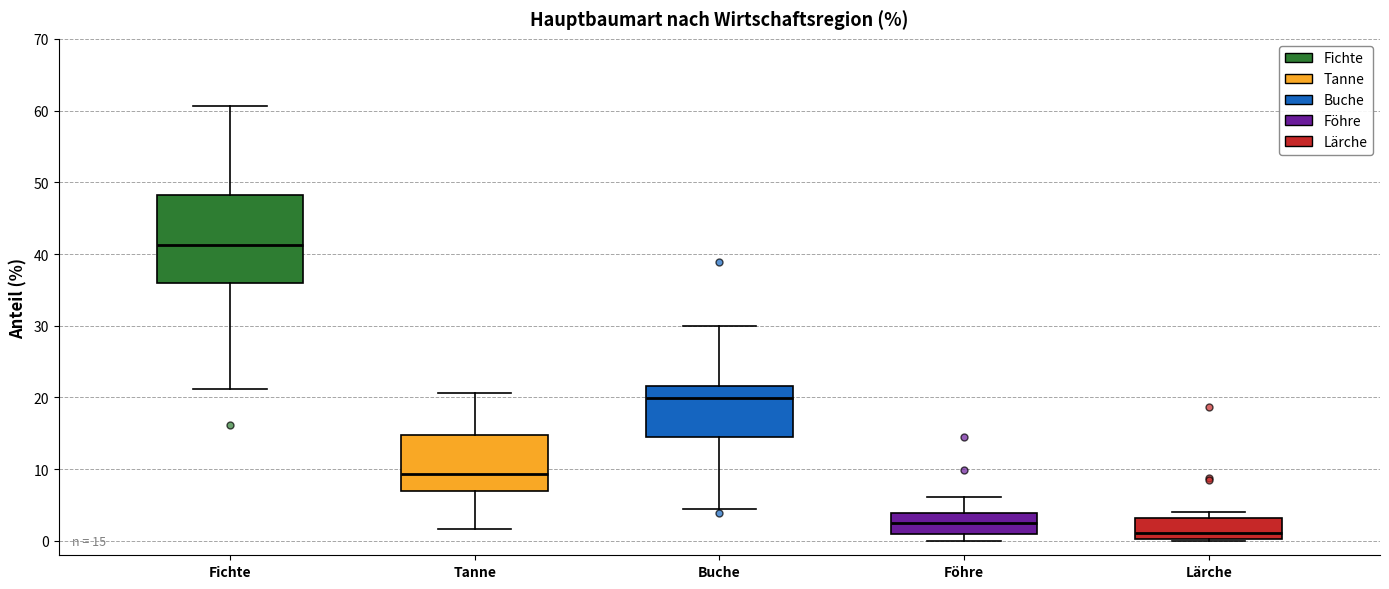

Which box is the tallest, from its lower edge to its upper edge?

Fichte